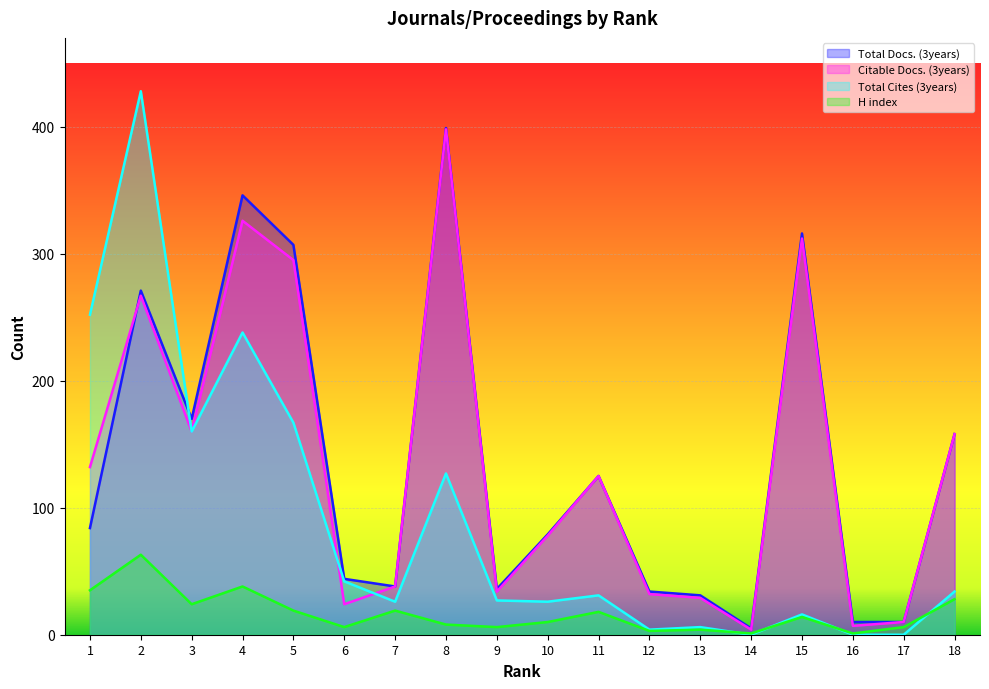

Reading left to right, extract all data points from this chart.

Total Docs. (3years): 1=84	2=271	3=170	4=346	5=307	6=44	7=38	8=399	9=36	10=79	11=125	12=34	13=31	14=5	15=316	16=10	17=10	18=158
Citable Docs. (3years): 1=132	2=267	3=160	4=326	5=295	6=24	7=38	8=398	9=34	10=78	11=125	12=32	13=29	14=4	15=312	16=7	17=10	18=158
Total Cites (3years): 1=252	2=428	3=160	4=238	5=167	6=42	7=26	8=127	9=27	10=26	11=31	12=4	13=6	14=0	15=16	16=0	17=0	18=34
H index: 1=35	2=63	3=24	4=38	5=19	6=6	7=19	8=8	9=6	10=10	11=18	12=3	13=4	14=1	15=14	16=1	17=6	18=28